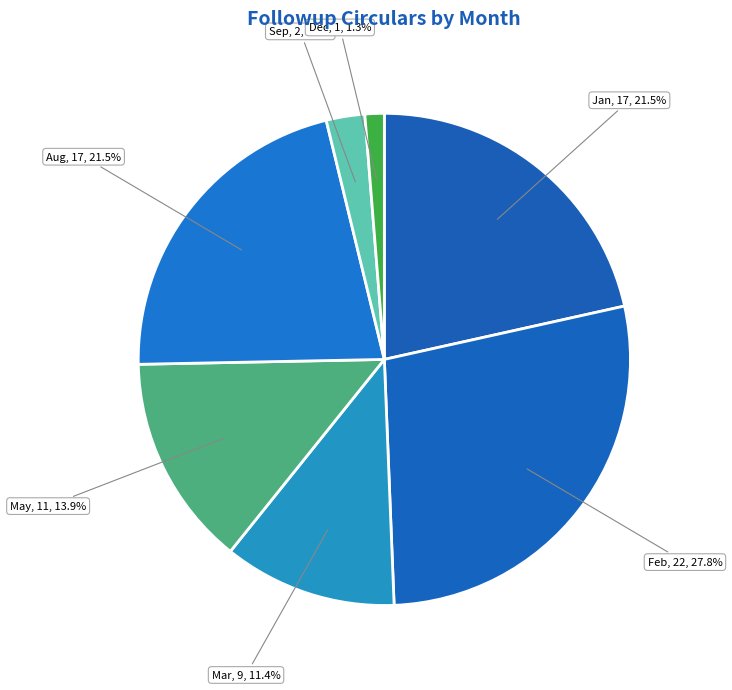

Count the number of slices in the pie.

7